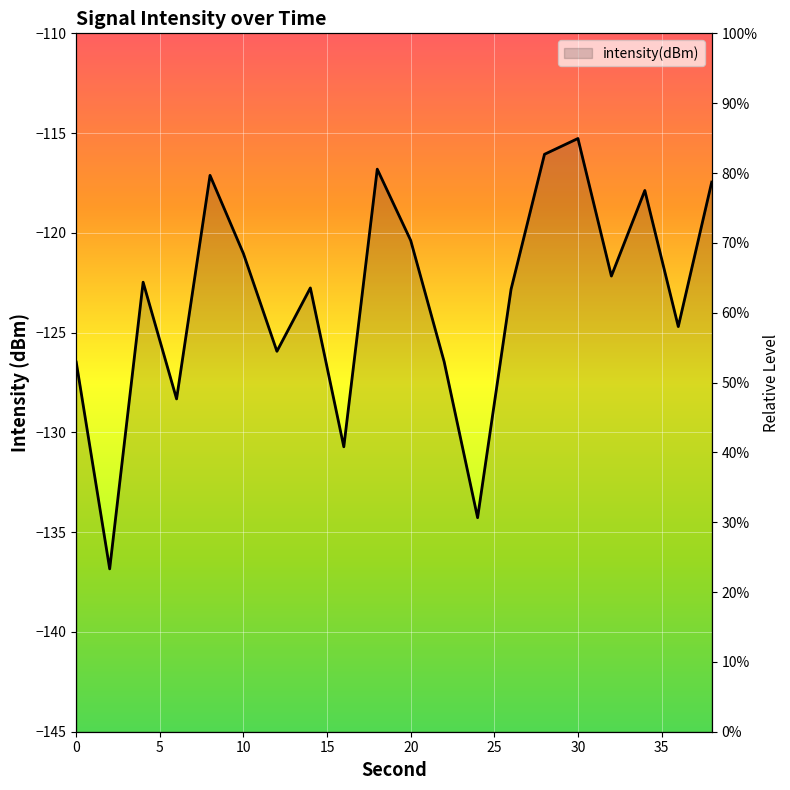

The chart shows a value of -117.9 at 34. True or false?

True